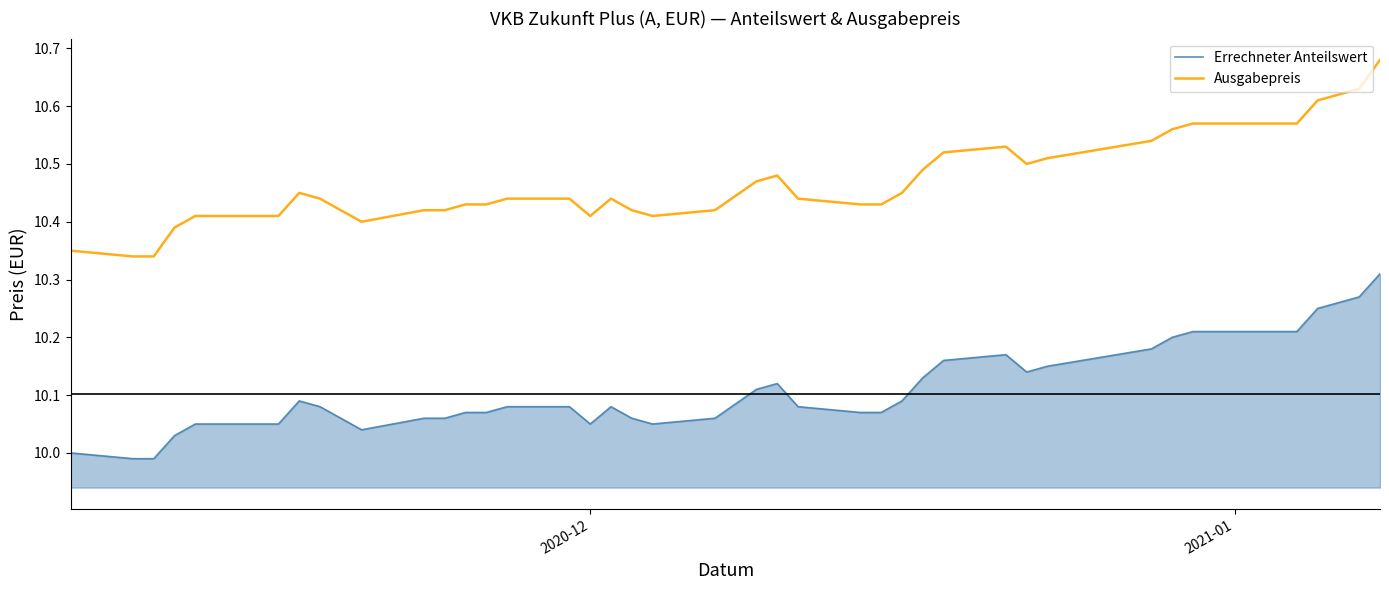

Which series has the largest range (max minus min)?

Ausgabepreis